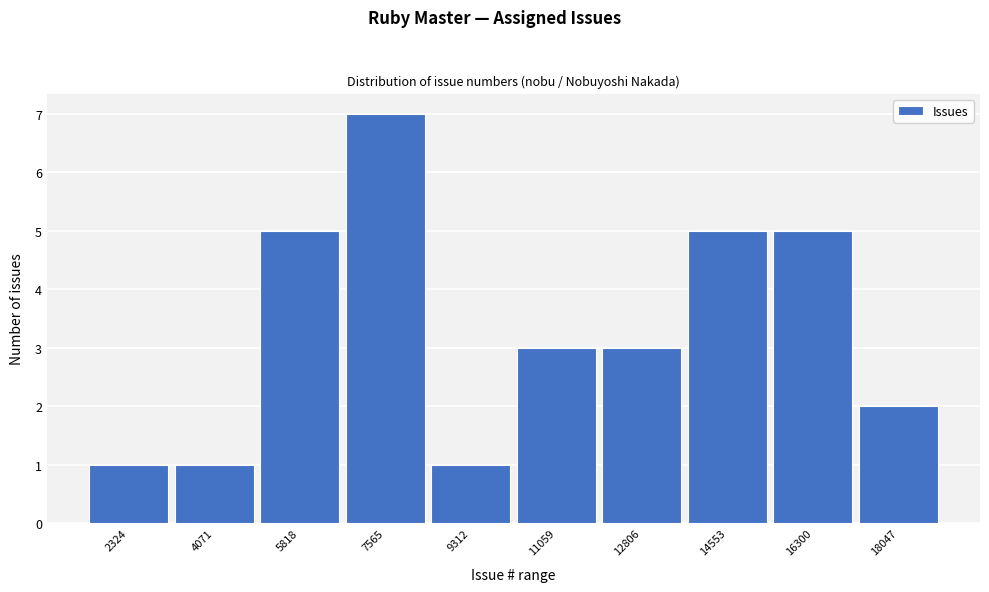

Reading left to right, what are all the values shown in this chart?

1	1	5	7	1	3	3	5	5	2